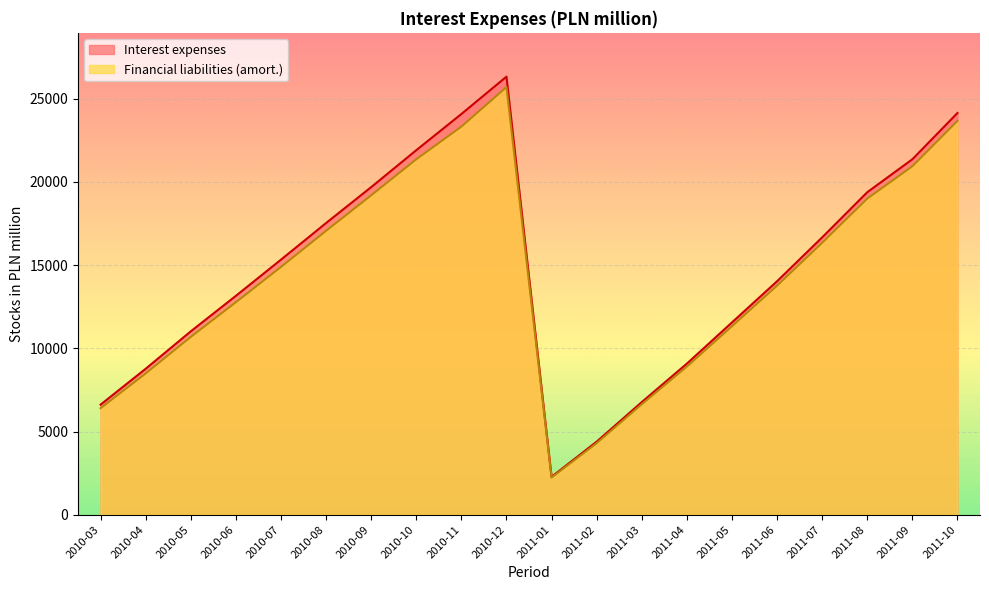

Reading left to right, what are all the values shown in this chart?

Interest expenses: 6615	8770	11019	13152	15326	17527	19684	21903	24077	26322	2278	4391	6768	9079	11554	14028	16664	19378	21358	24138
Financial liabilities (amort.): 6403	8493	10687	12769	14890	17061	19192	21358	23320	25695	2234	4300	6638	8902	11328	13766	16343	18997	20938	23663